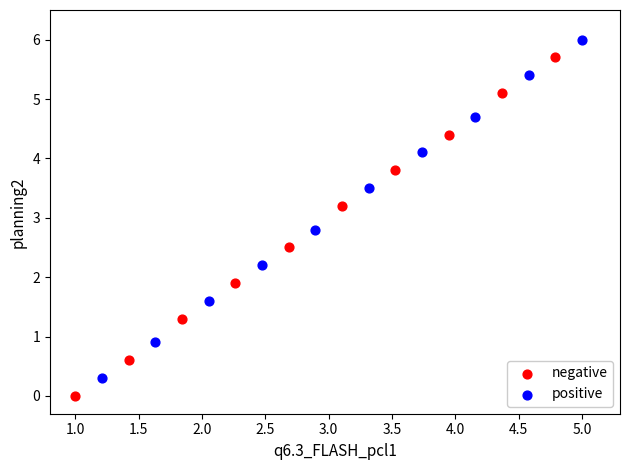

Which series reaches the maximum Y coordinate?

positive